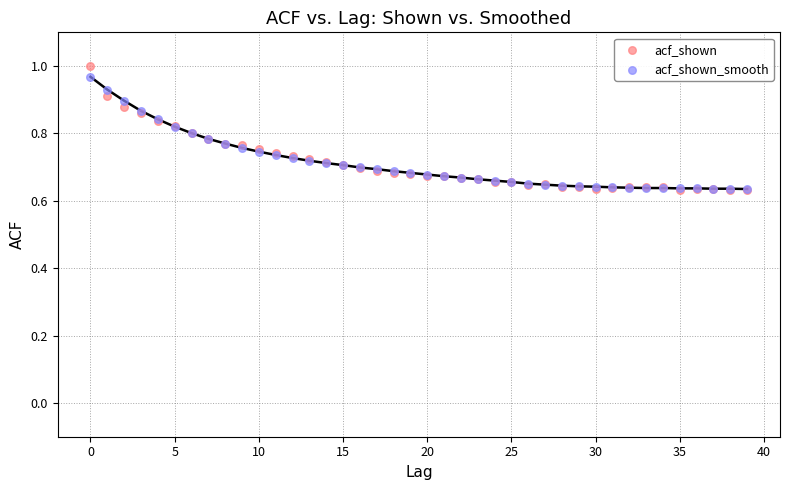

Which series reaches the maximum Y coordinate?

acf_shown